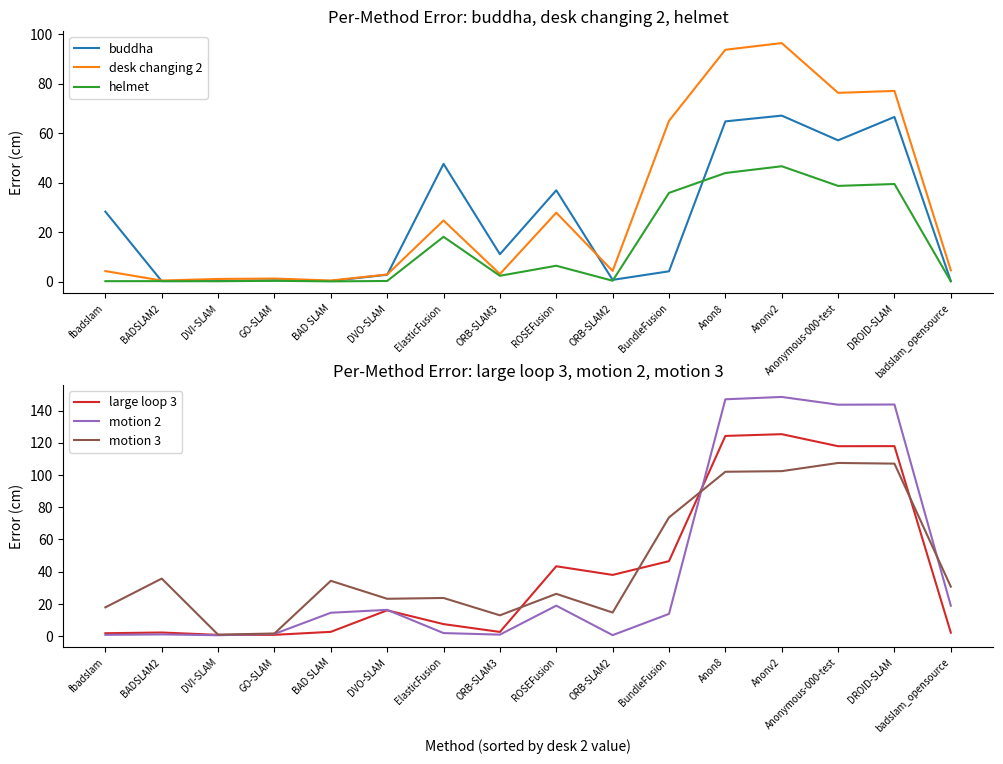

Does the chart display data point markers on the line(s)?

No